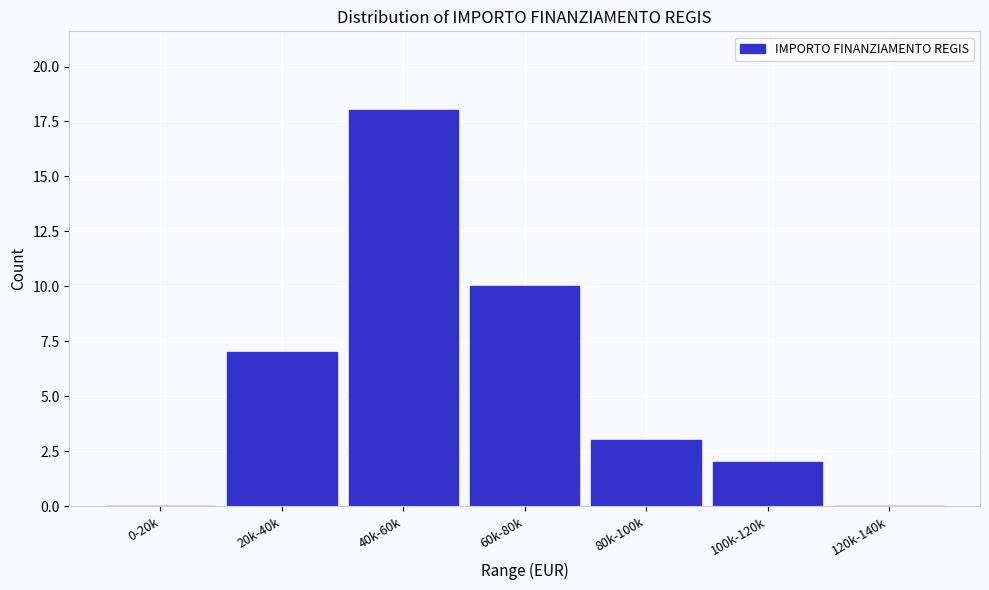

Reading right to left, what are all the values shown in this chart?

120k-140k=0	100k-120k=2	80k-100k=3	60k-80k=10	40k-60k=18	20k-40k=7	0-20k=0